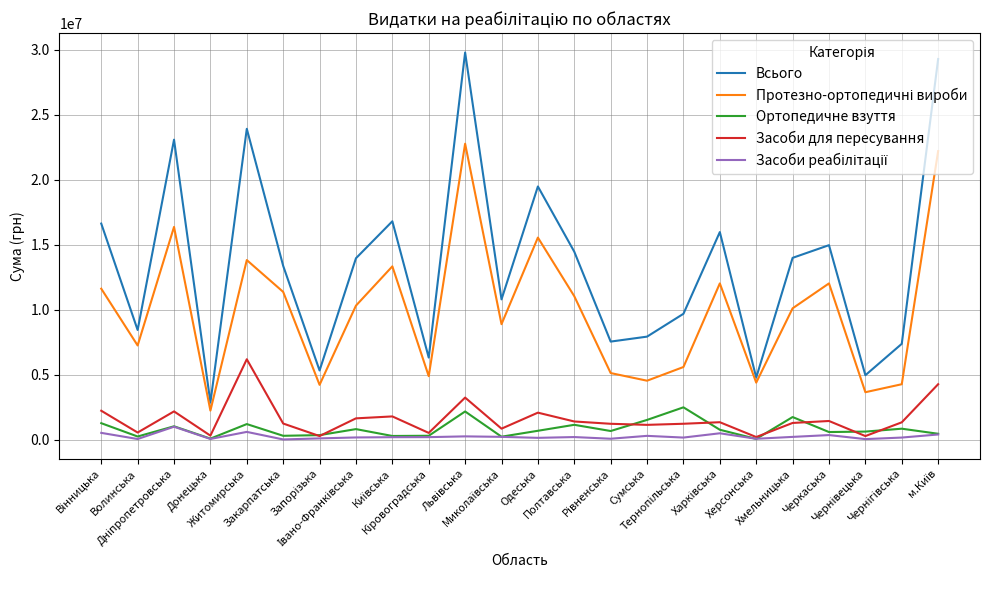

How many values in the Ортопедичне взуття series are below 697211?

12